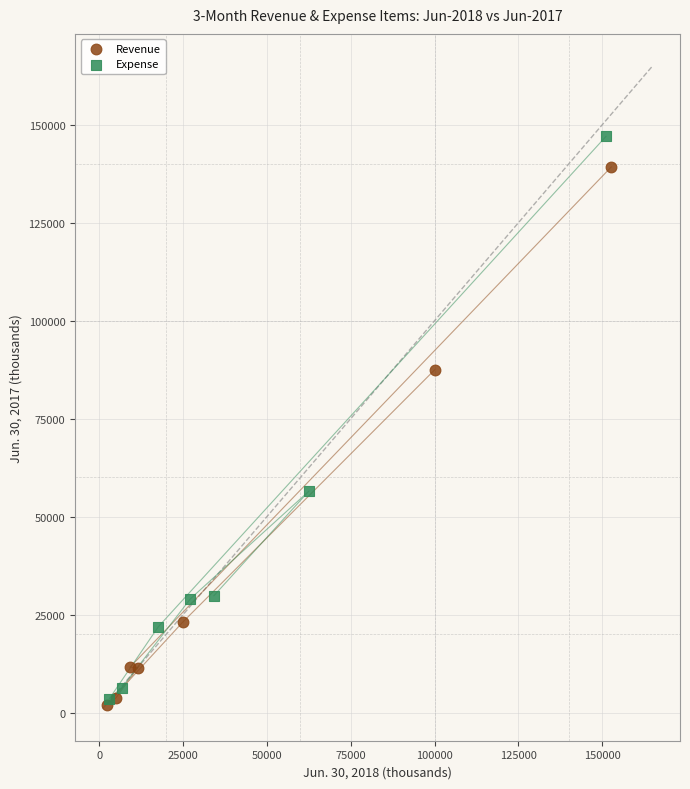

What are all the series names shown in the legend?

Revenue, Expense